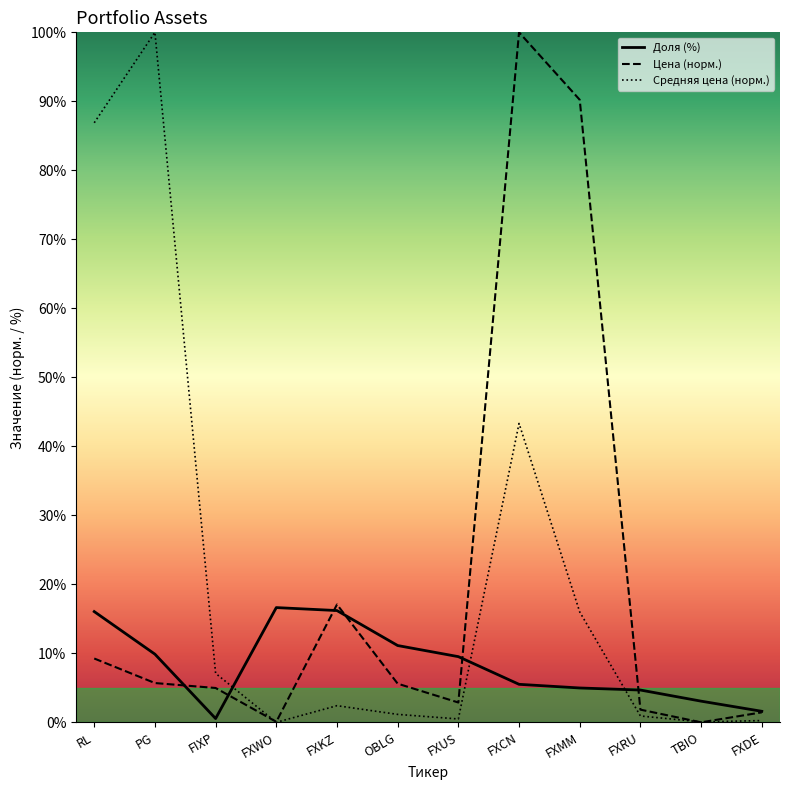

What is the difference between the highest and lowest values at FXKZ?

14.7